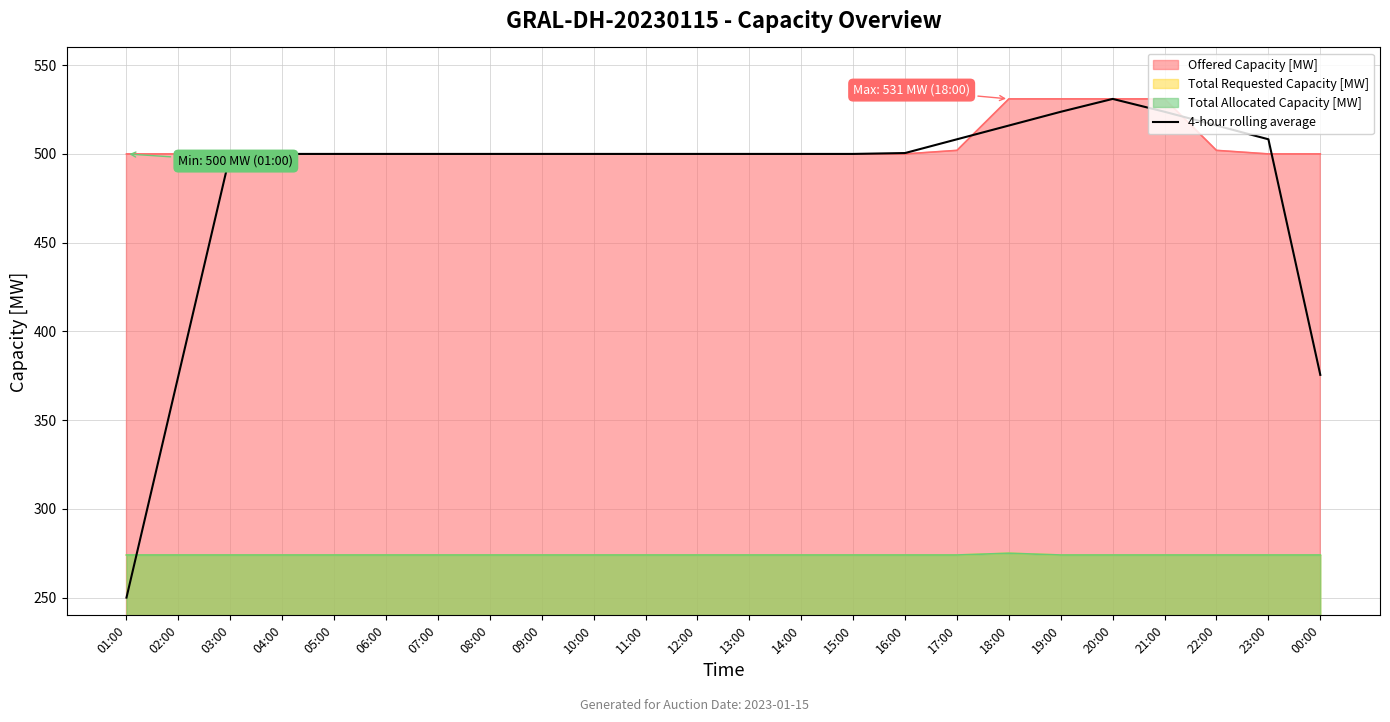

At which label does the data first exceed 500?

16:00